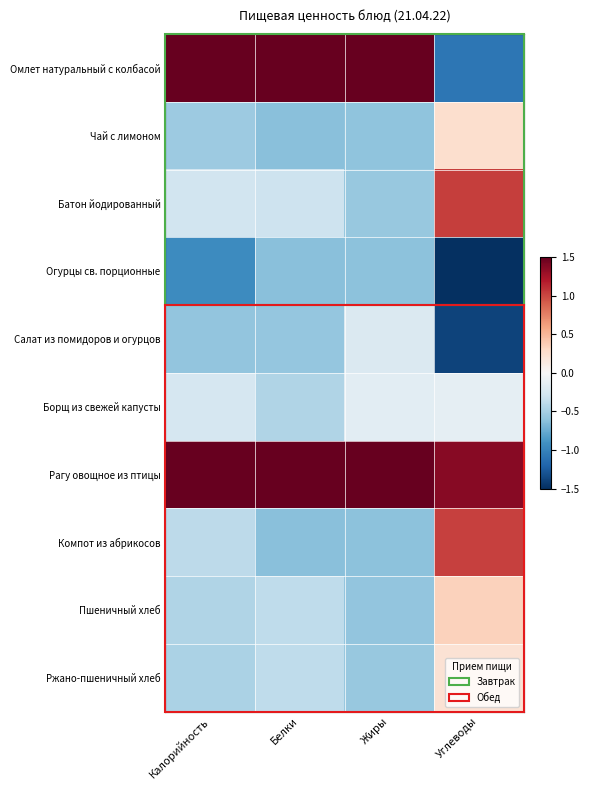

Reading left to right, extract all data points from this chart.

Омлет натуральный с колбасой: Калорийность=1.8	Белки=1.9	Жиры=2.1	Углеводы=-1.1
Чай с лимоном: Калорийность=-0.5	Белки=-0.6	Жиры=-0.6	Углеводы=0.3
Батон йодированный: Калорийность=-0.3	Белки=-0.3	Жиры=-0.6	Углеводы=1.0
Огурцы св. порционные: Калорийность=-0.9	Белки=-0.6	Жиры=-0.6	Углеводы=-1.6
Салат из помидоров и огурцов: Калорийность=-0.6	Белки=-0.6	Жиры=-0.2	Углеводы=-1.4
Борщ из свежей капусты: Калорийность=-0.3	Белки=-0.4	Жиры=-0.2	Углеводы=-0.1
Рагу овощное из птицы: Калорийность=2.1	Белки=2.1	Жиры=1.8	Углеводы=1.4
Компот из абрикосов: Калорийность=-0.4	Белки=-0.6	Жиры=-0.6	Углеводы=1.0
Пшеничный хлеб: Калорийность=-0.5	Белки=-0.4	Жиры=-0.6	Углеводы=0.4
Ржано-пшеничный хлеб: Калорийность=-0.5	Белки=-0.4	Жиры=-0.6	Углеводы=0.2